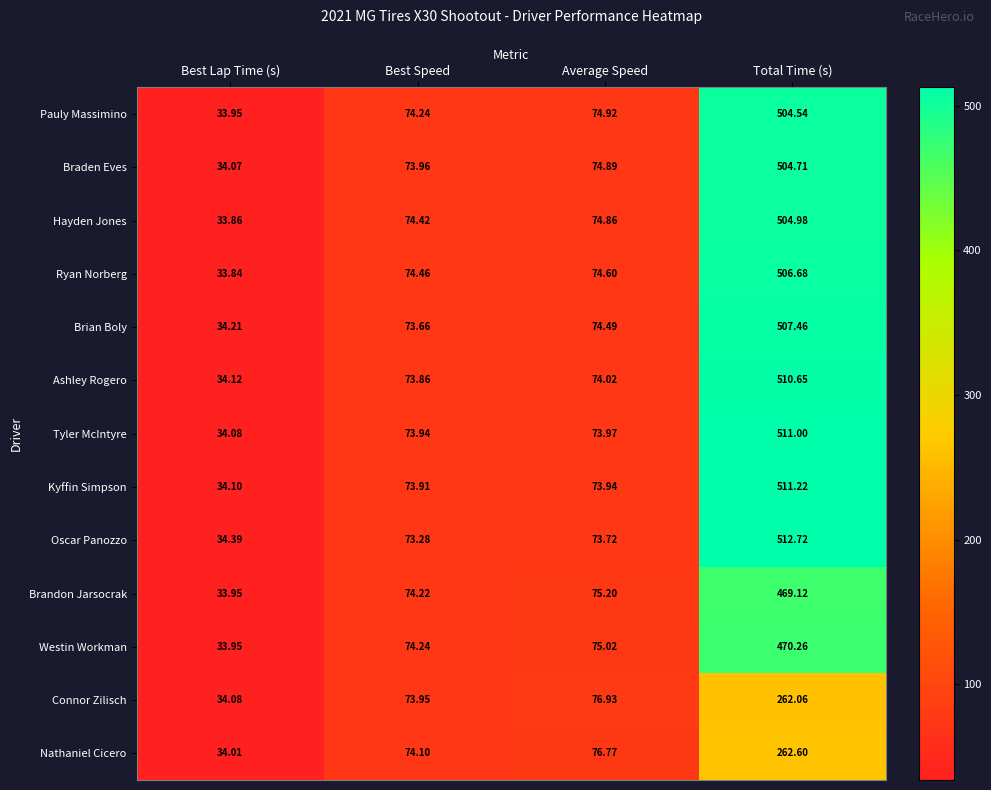

Which series has the widest spread of values?

Oscar Panozzo